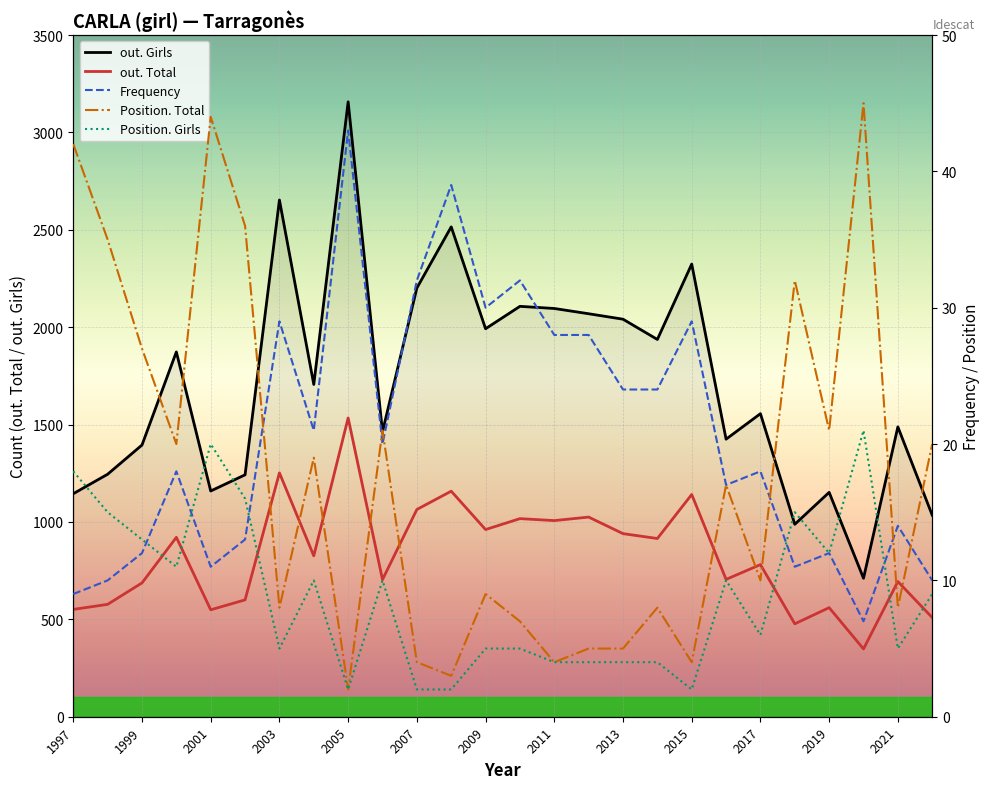

What is the sum of all Frequency values?

541